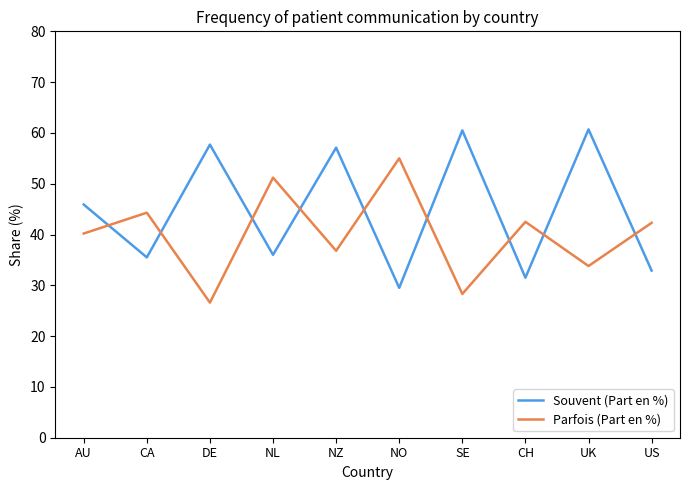

What is the total value across all series at US?

75.2